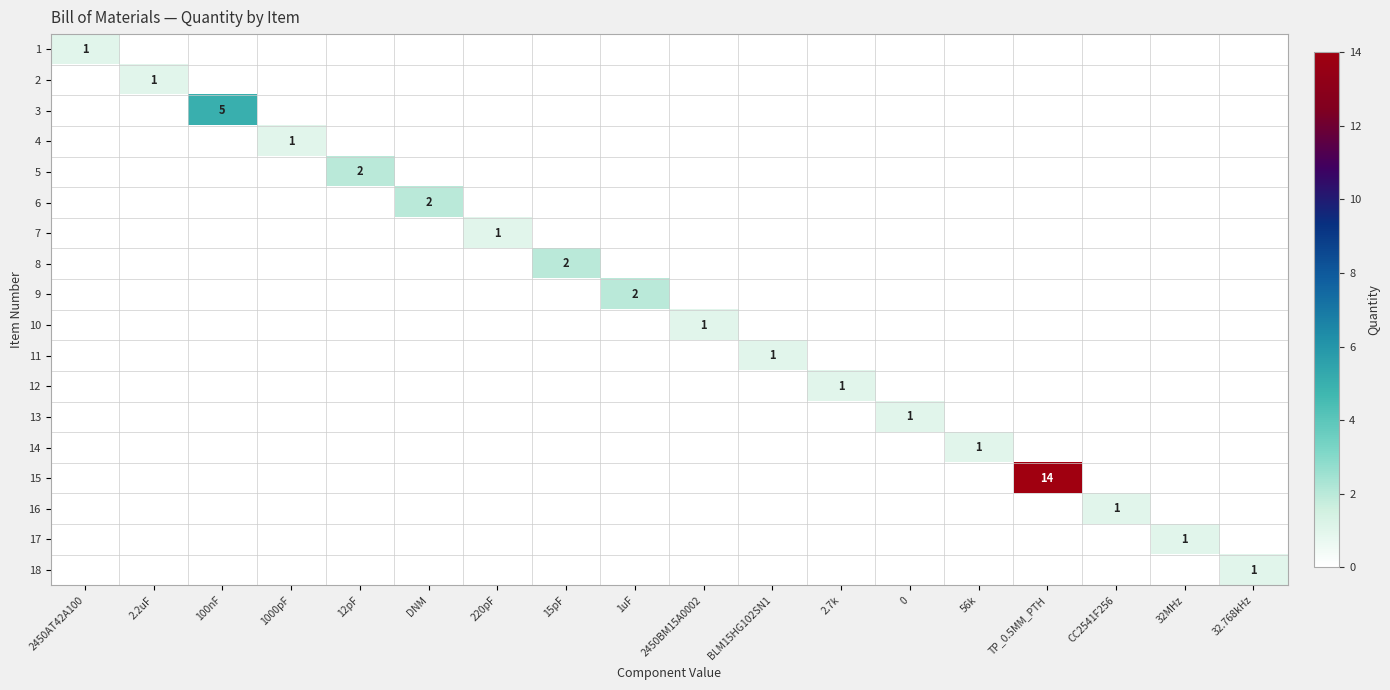

What is the greatest value displayed?

14